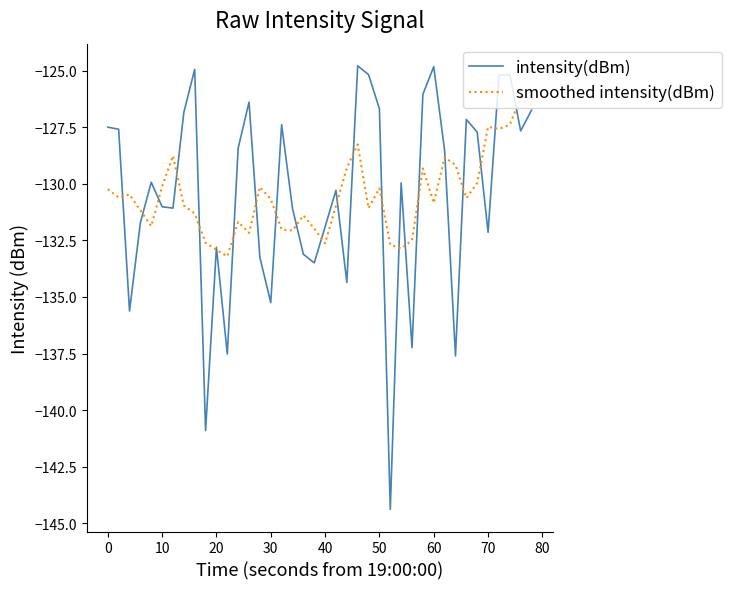

Rank the series by their maximum value, from highest to lowest.

intensity(dBm), smoothed intensity(dBm)